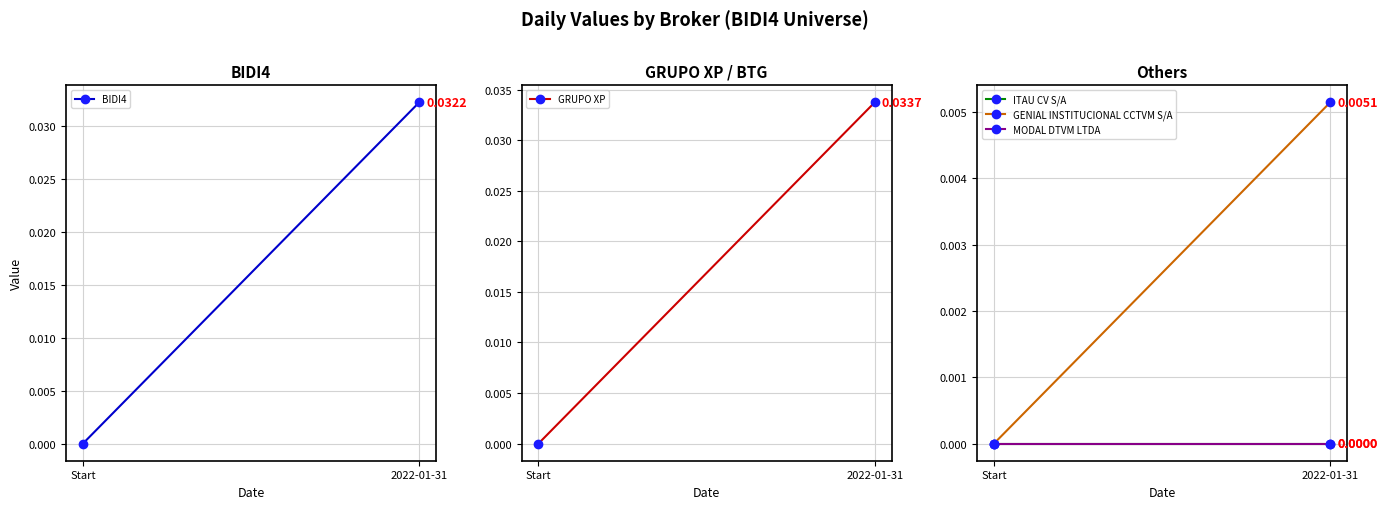

Reading right to left, transcribe all the data shown in this chart.

BIDI4: 2022-01-31=0.0	Start=0.0
GRUPO XP: 2022-01-31=0.0	Start=0.0
ITAU CV S/A: 2022-01-31=0.0	Start=0.0
GENIAL INSTITUCIONAL CCTVM S/A: 2022-01-31=0.0	Start=0.0
MODAL DTVM LTDA: 2022-01-31=0.0	Start=0.0